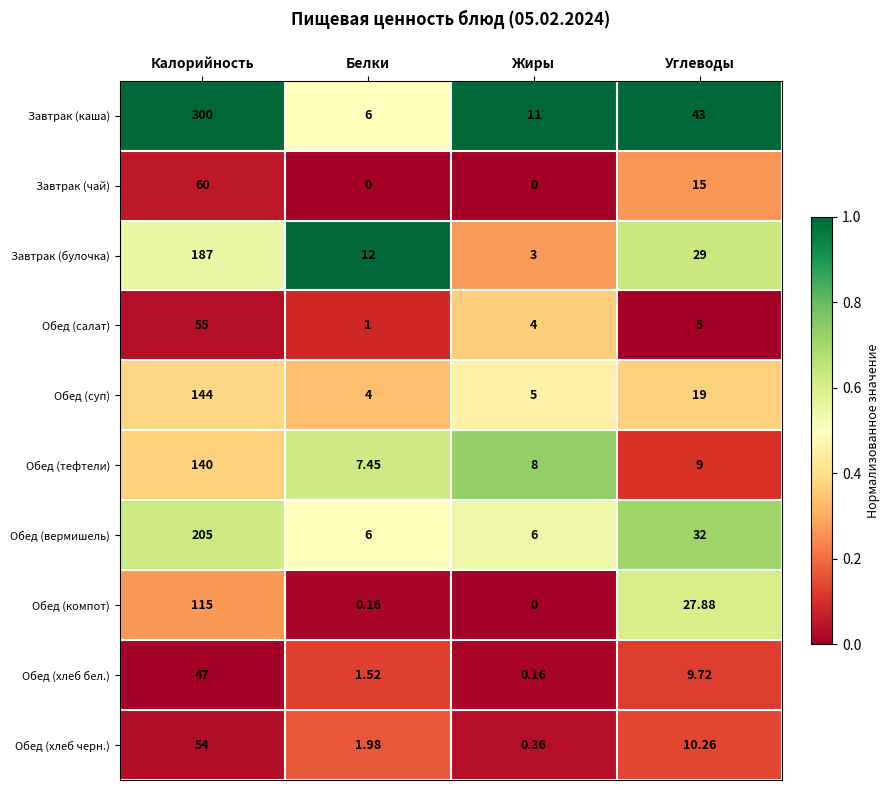

At which label is Завтрак (каша) closest to 153?

Углеводы